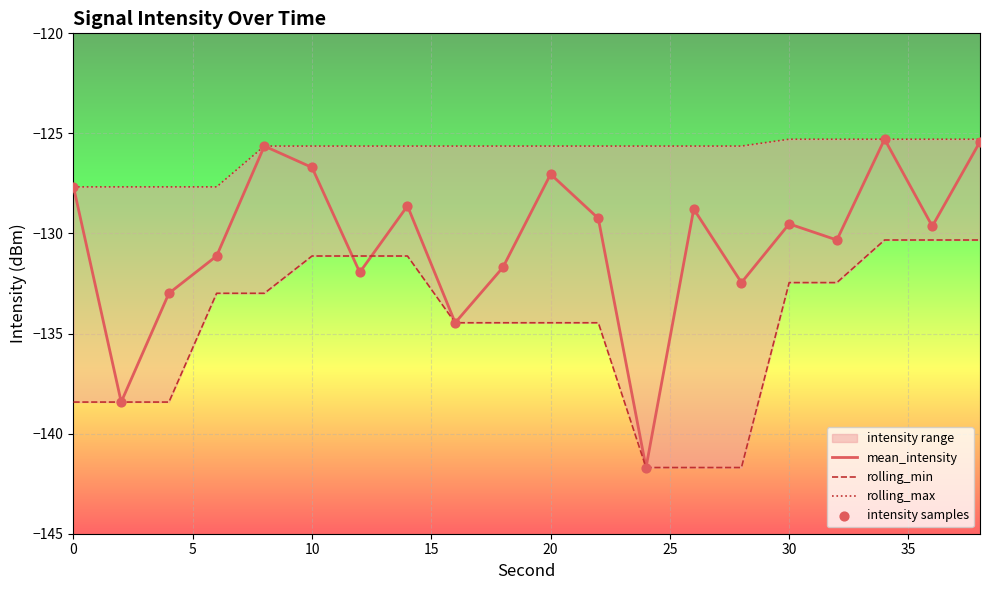

What is the minimum value for mean_intensity?

-141.7